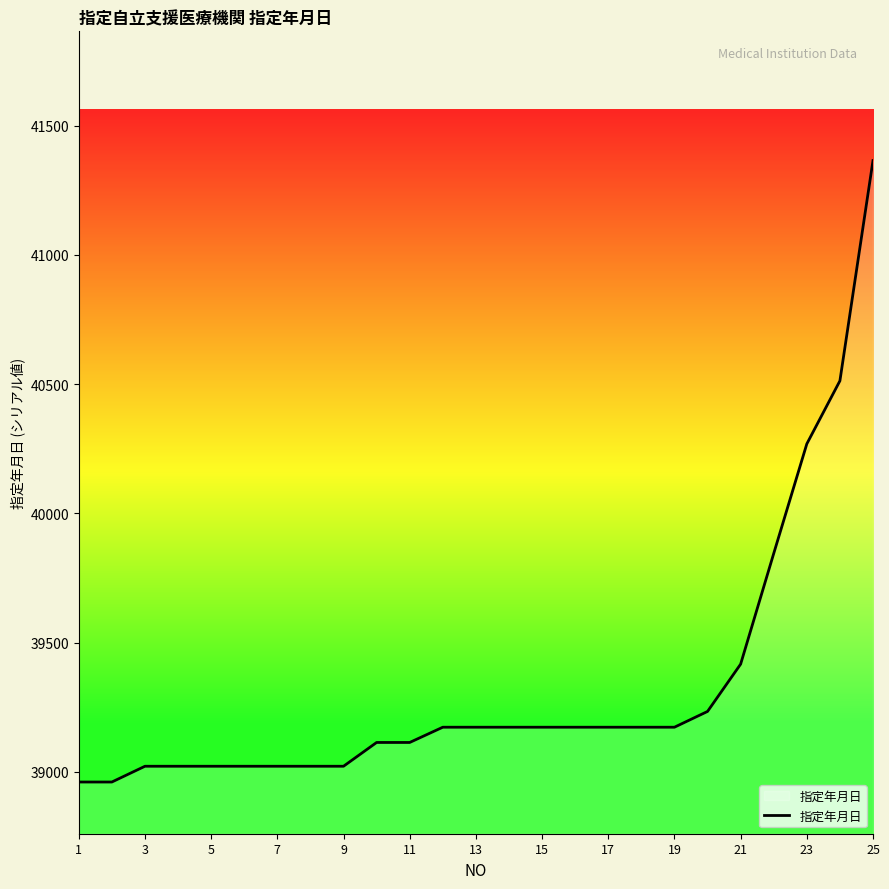

What is the smallest value displayed?

38961